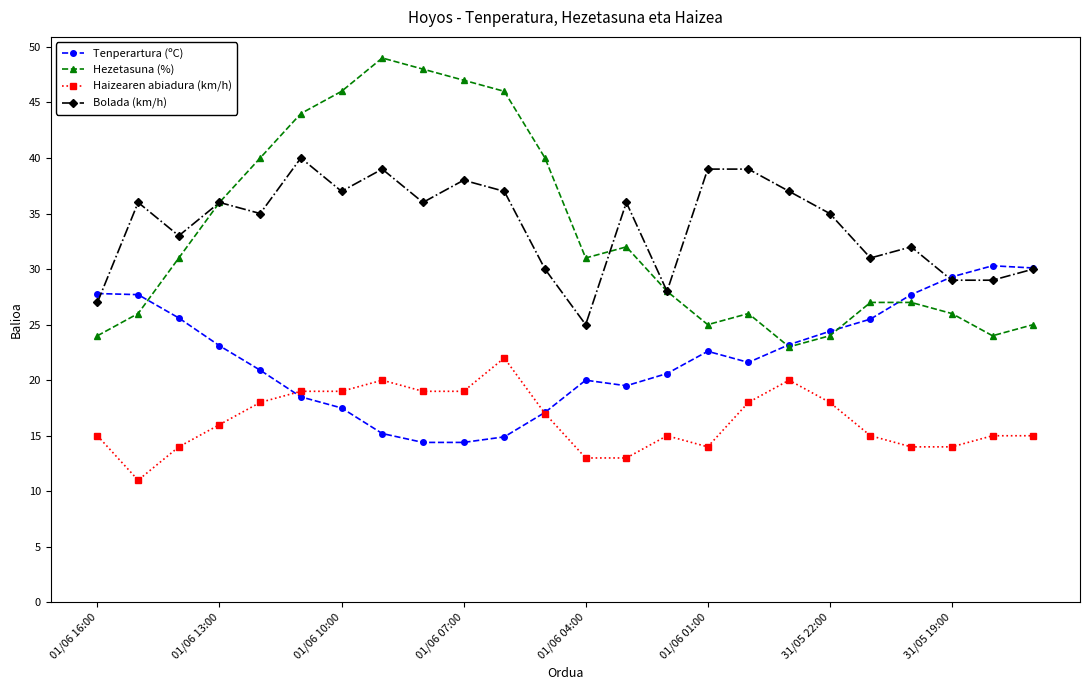

Rank the series by their maximum value, from lowest to highest.

Haizearen abiadura (km/h), Tenperartura (ºC), Bolada (km/h), Hezetasuna (%)